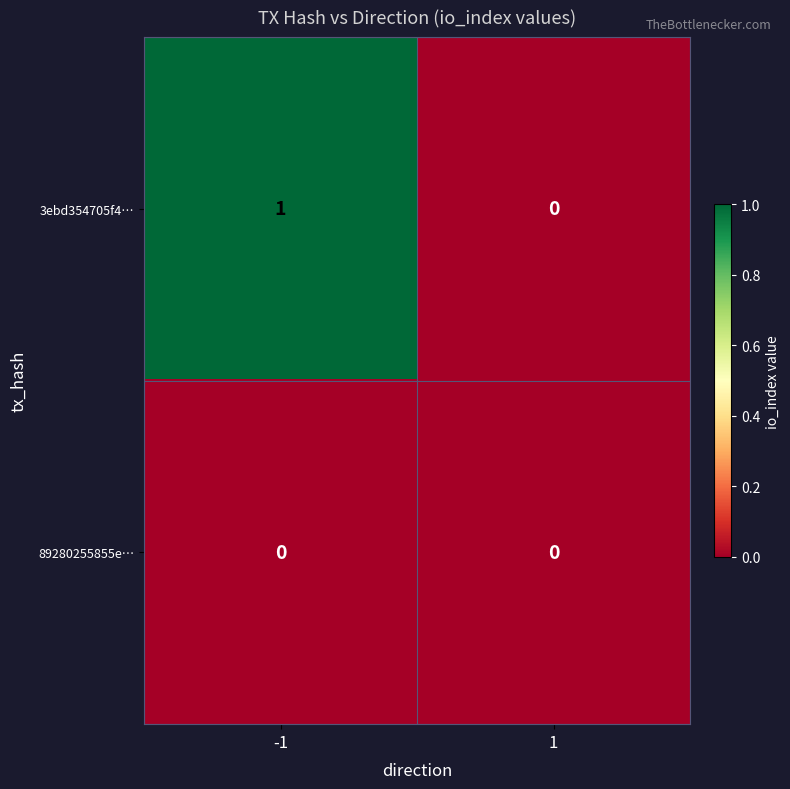

Rank the series by their average value, from lowest to highest.

89280255855e…, 3ebd354705f4…